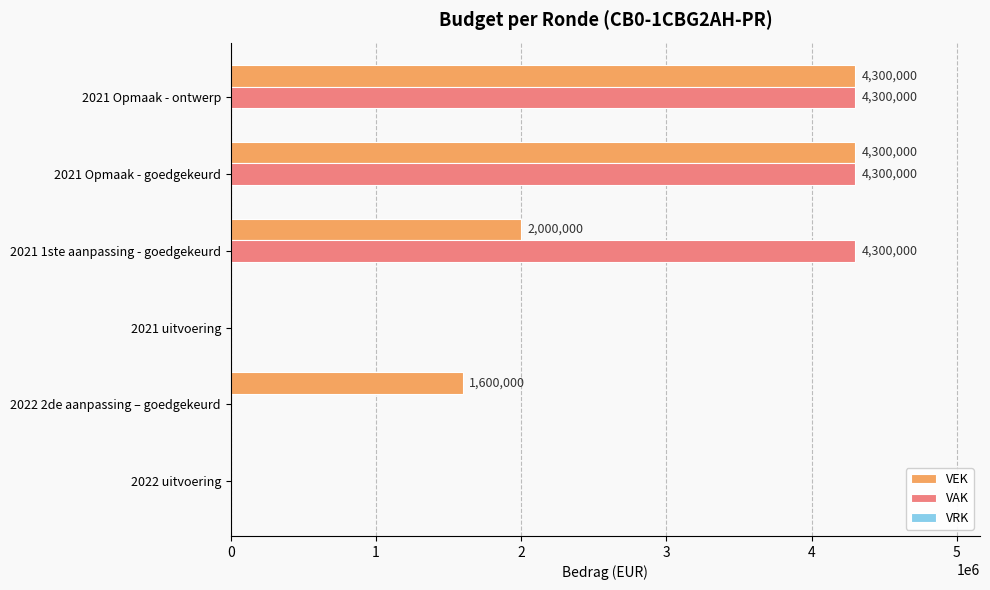

The VEK series shows 657505 at 2021 1ste aanpassing - goedgekeurd. True or false?

False